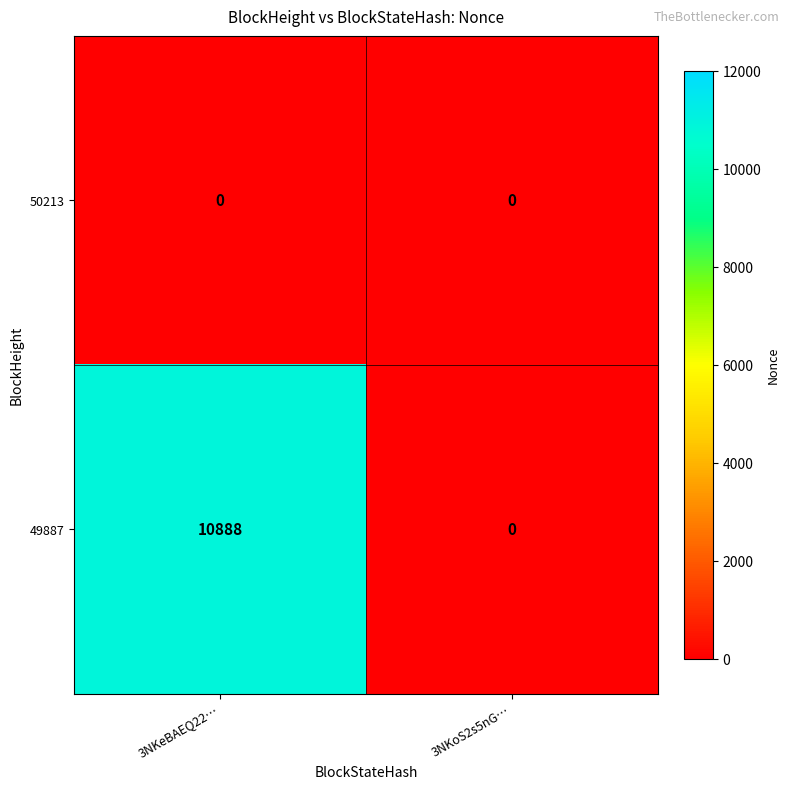

Rank the series by their maximum value, from lowest to highest.

50213, 49887